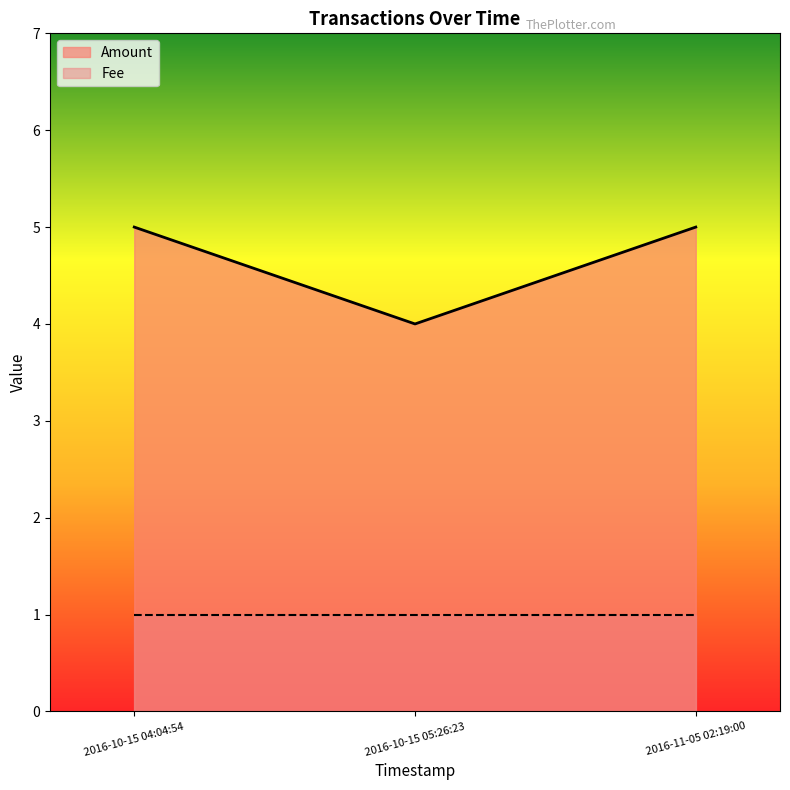

List the labels in order of value, largest first.

2016-10-15 04:04:54, 2016-11-05 02:19:00, 2016-10-15 05:26:23